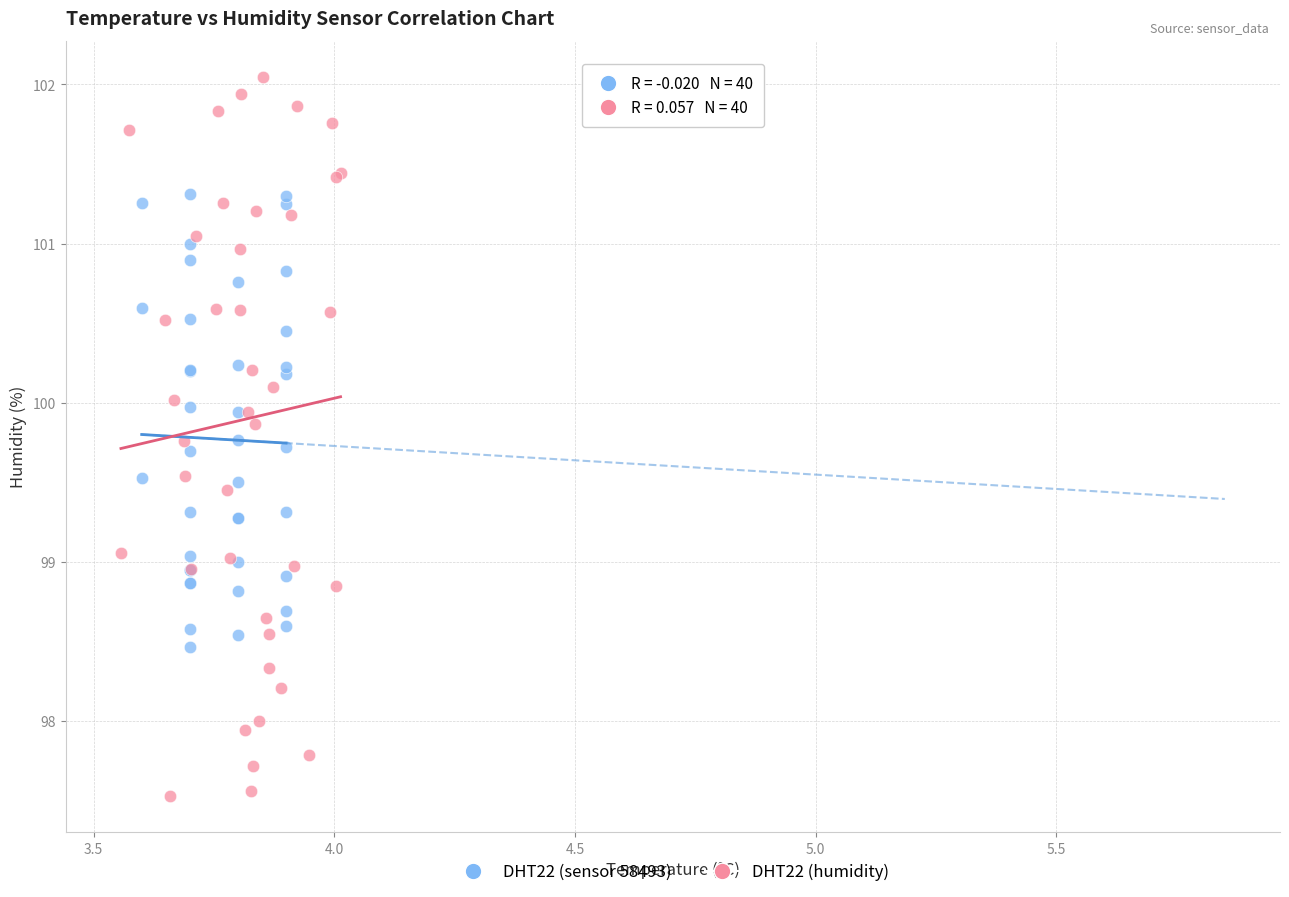

Which series has the largest Y range (max minus min)?

DHT22 (humidity)